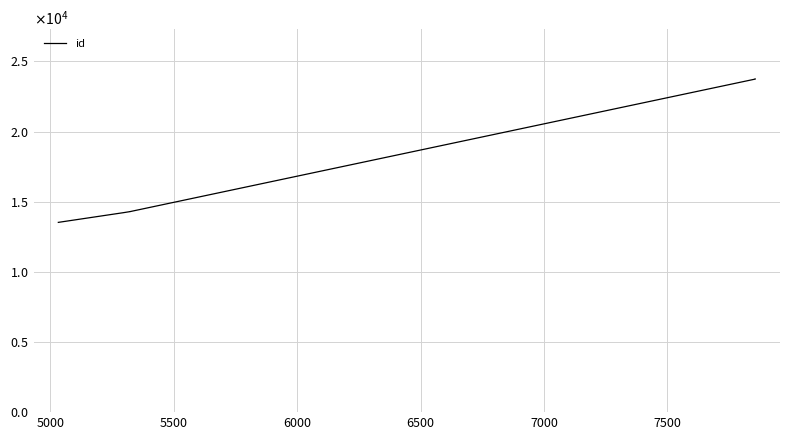

Reading right to left, extract all data points from this chart.

23741	23740	23739	14298	14296	14217	13525